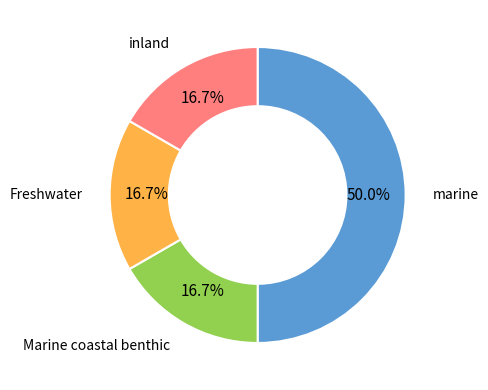

Count the number of slices in the pie.

4